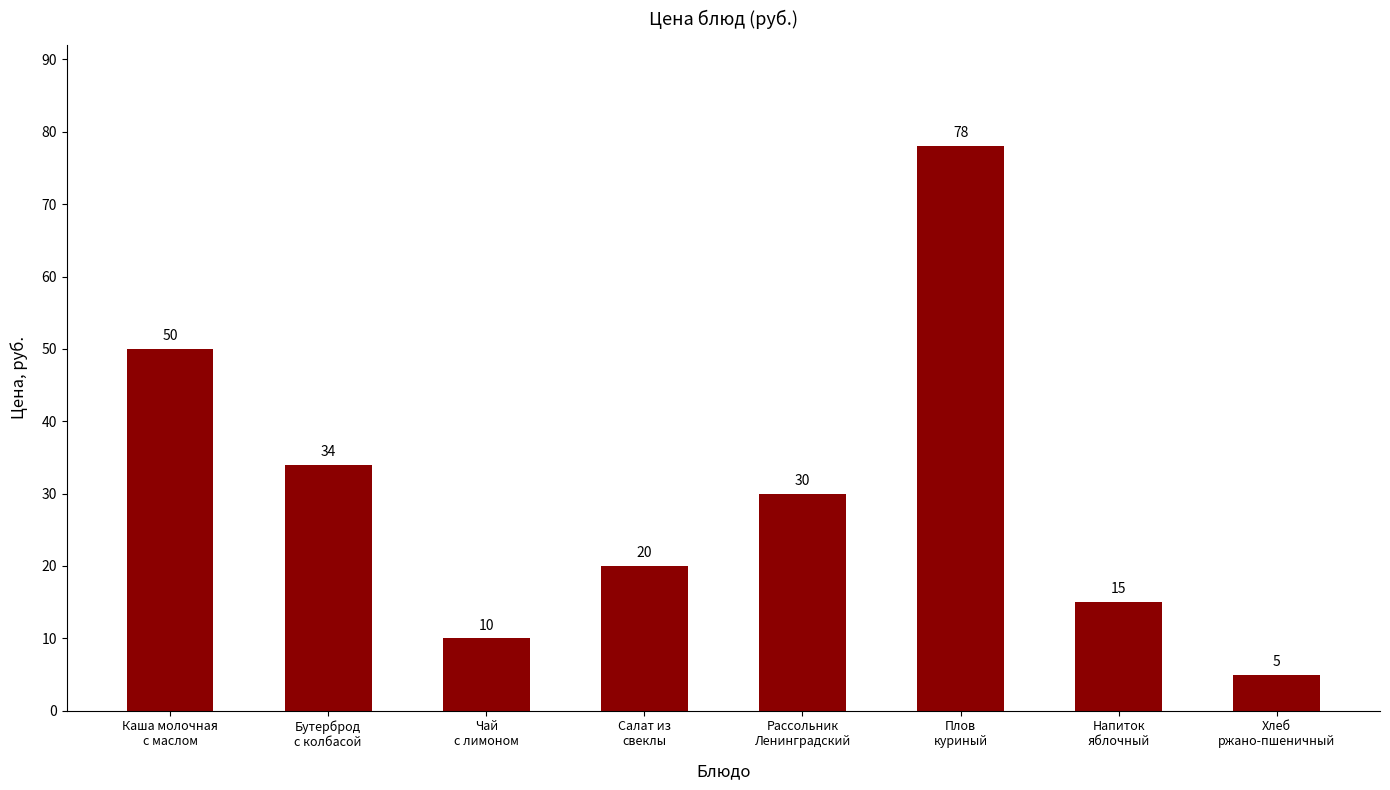

Reading left to right, transcribe all the data shown in this chart.

50	34	10	20	30	78	15	5